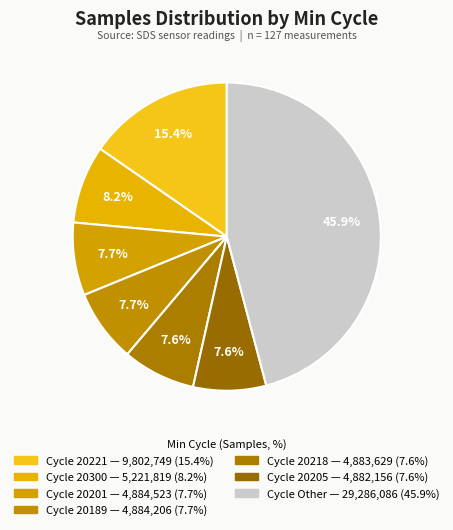

Count the number of slices in the pie.

7